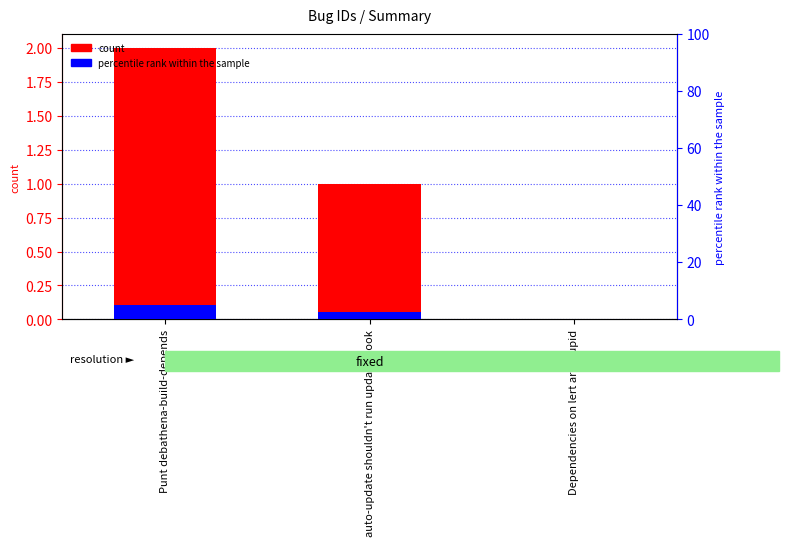

True or false: id has a value of 0.6 at Dependencies on lert are stupid.

False